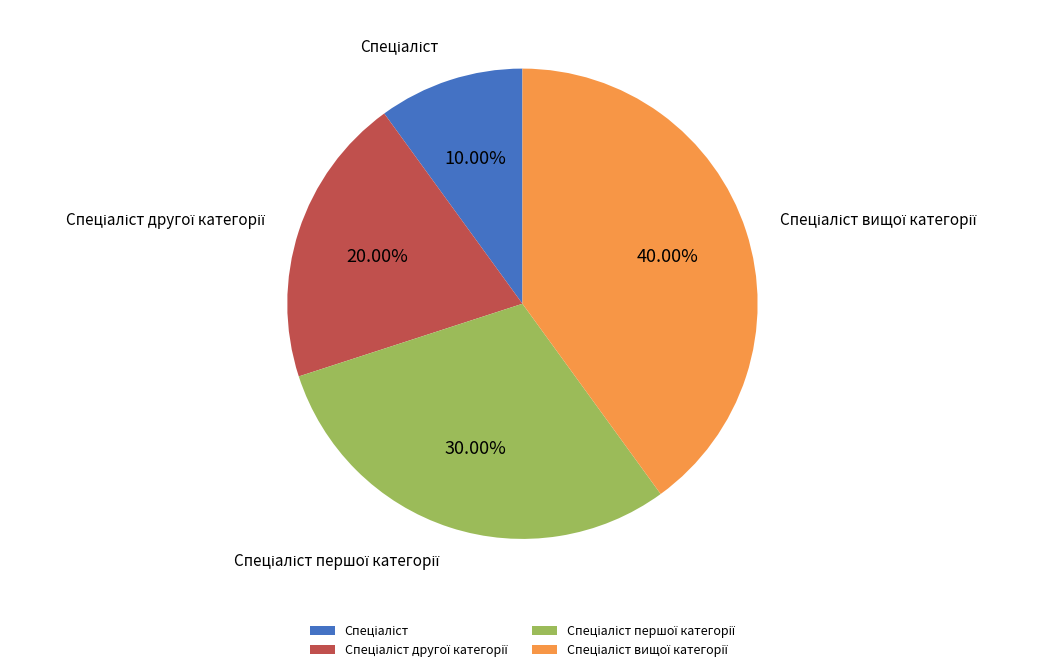

Does any single category account for the majority?

No